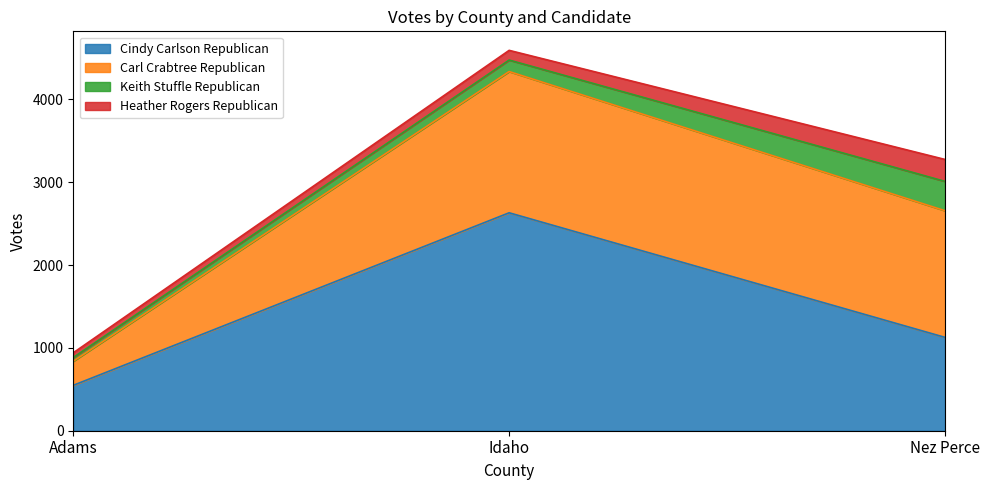

Count the number of data series in this chart.

4